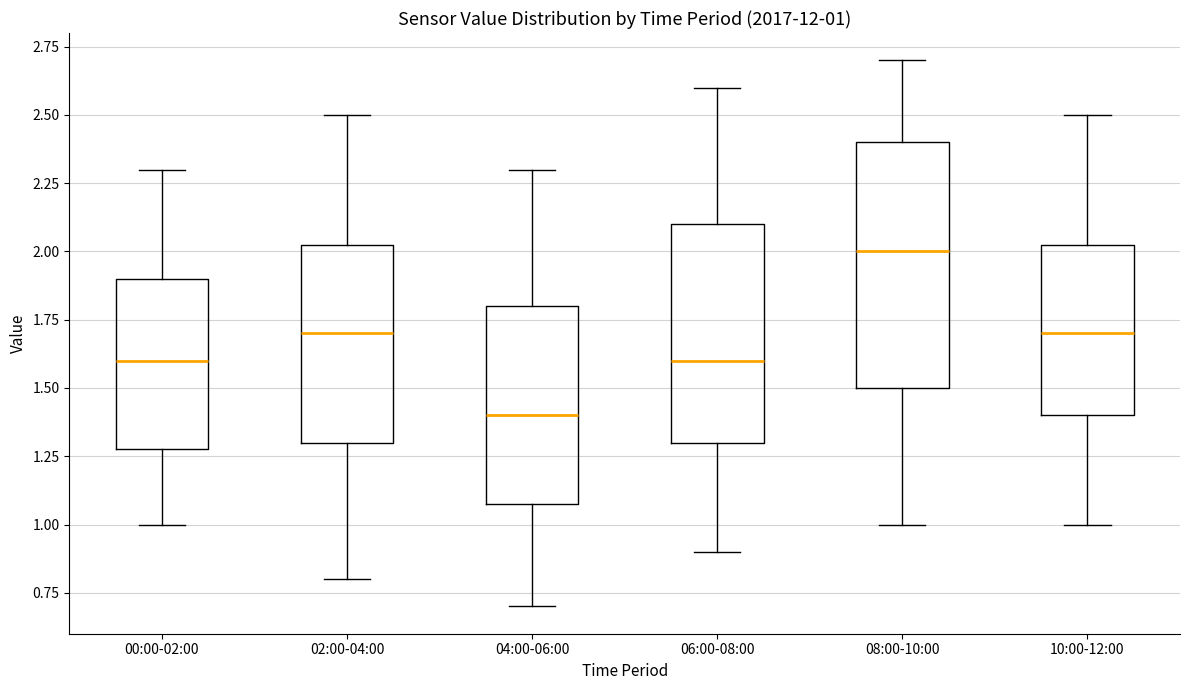

Which box has the highest median line?

08:00-10:00